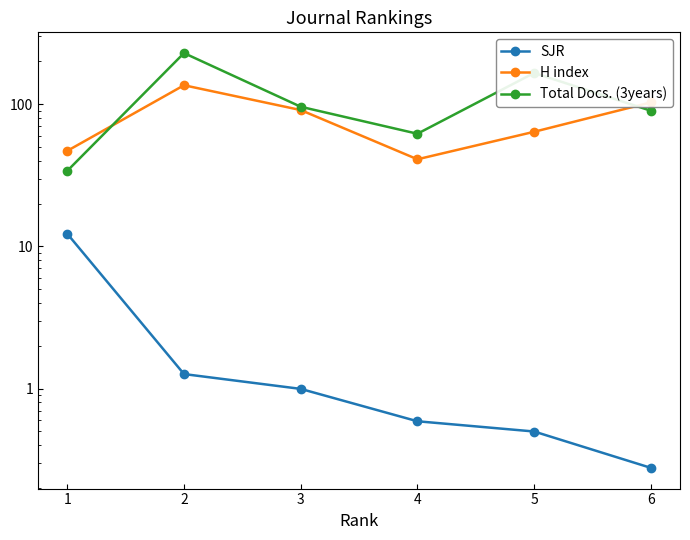

Is the value of SJR at 3 greater than the value of H index at 1?

No